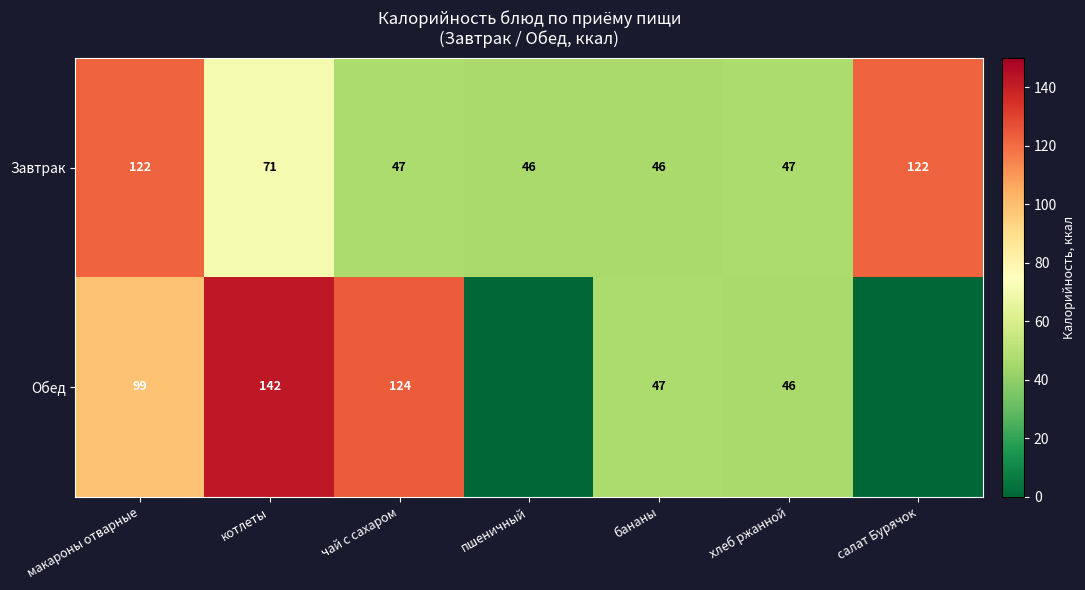

At чай с сахаром, list the series in order from largest to smallest.

Обед, Завтрак